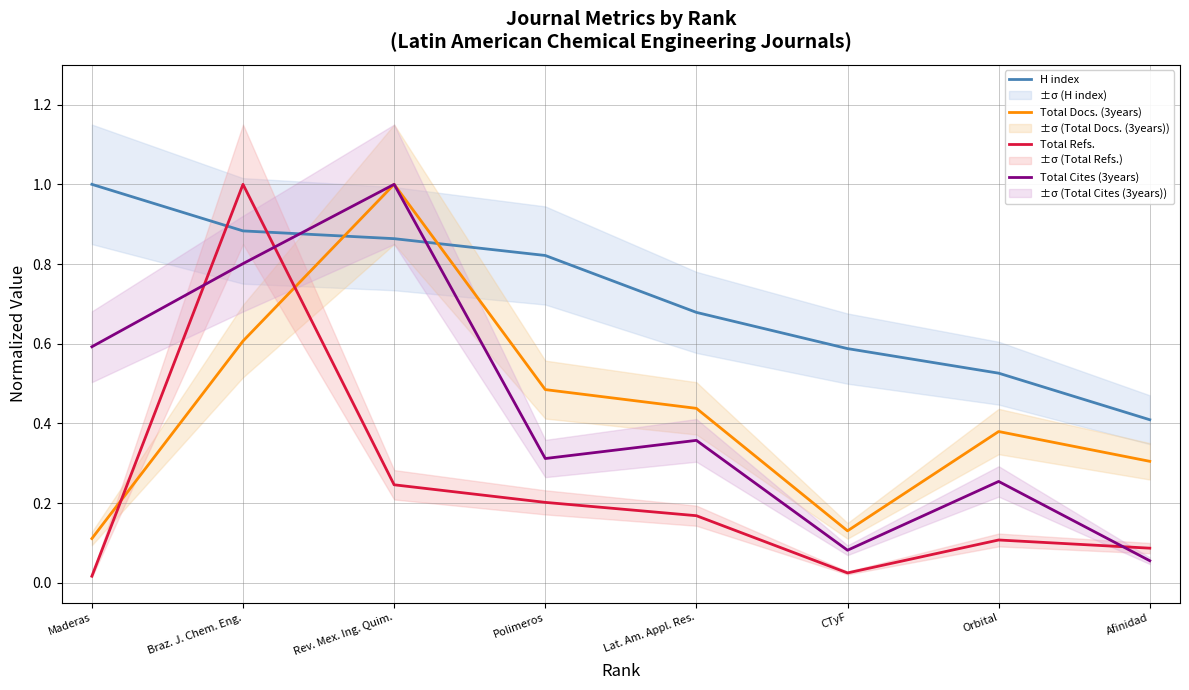

What is the maximum value for Total Refs.?

1.0